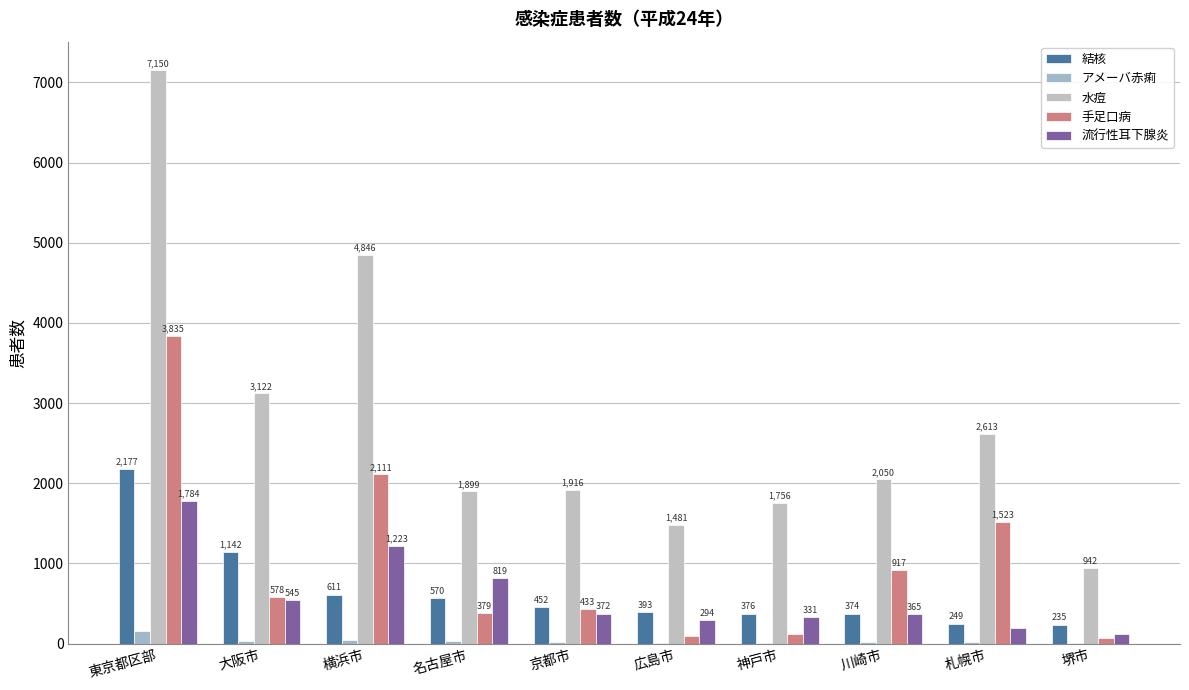

At which label does アメーバ赤痢 first exceed 16?

東京都区部